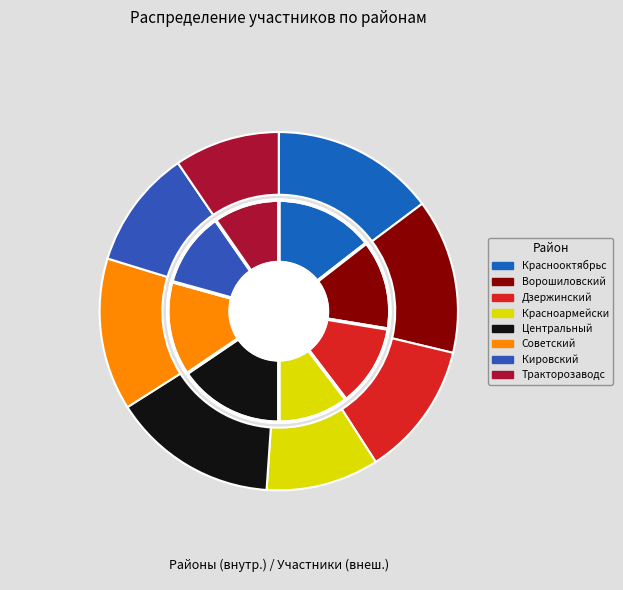

Is Дзержинский the majority of the pie?

No